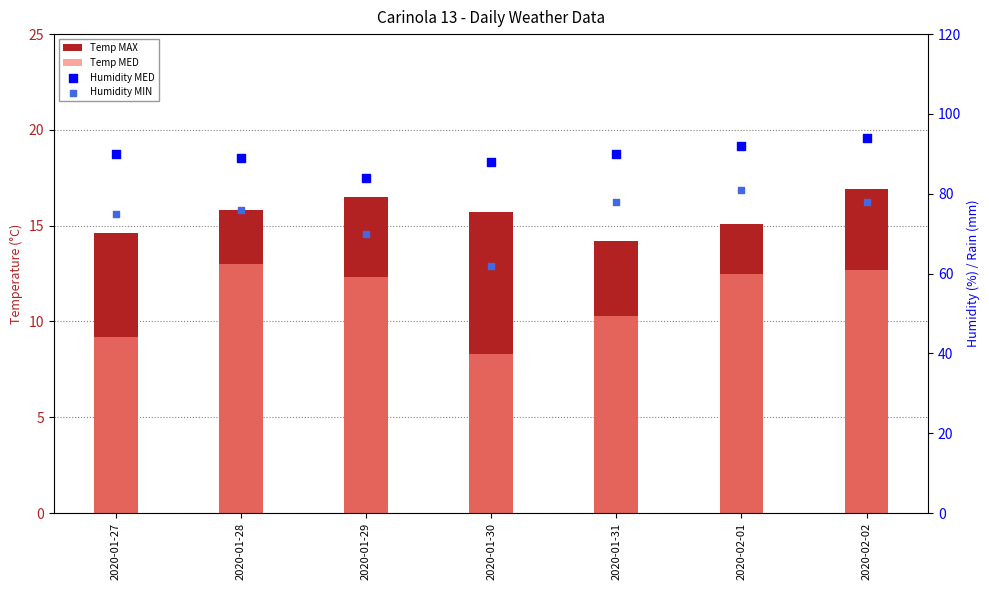

What is the total value across all series at 2020-01-31?

192.5